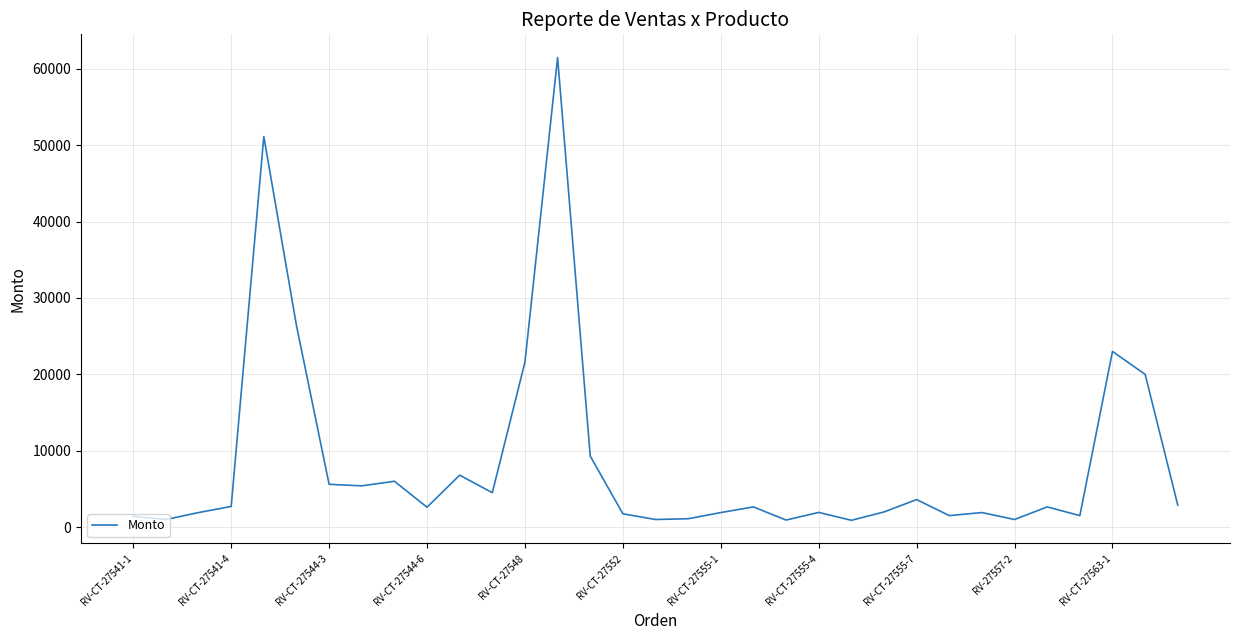

How many values are below 2640?

16